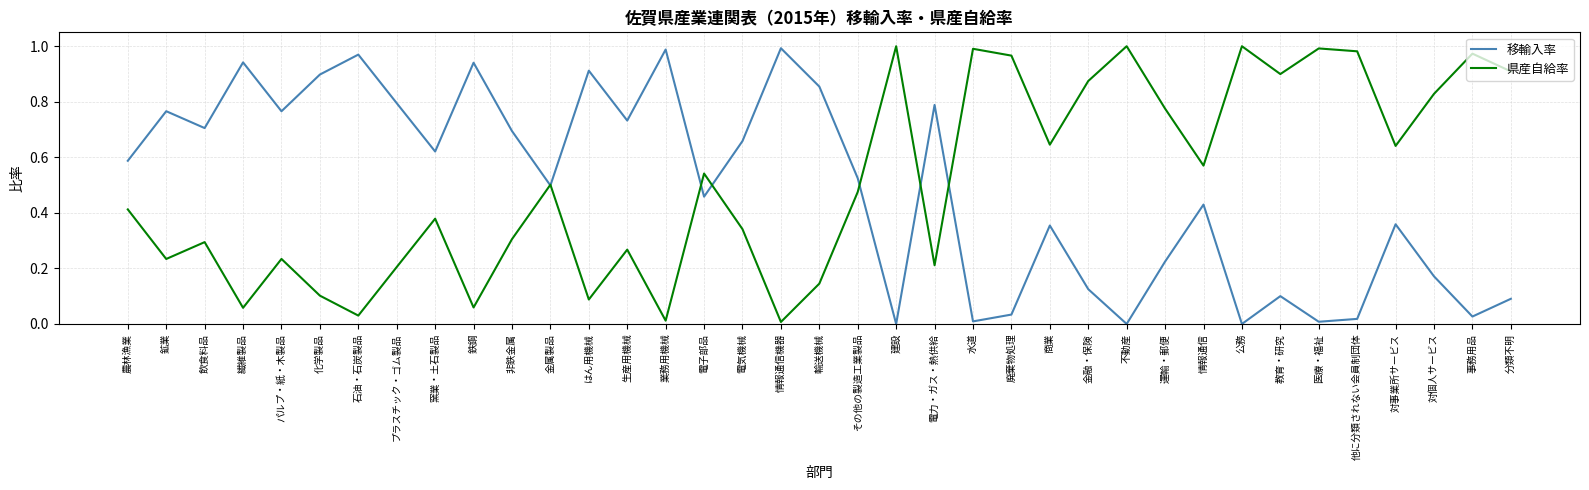

Is it true that 移輸入率 equals 0.9 at 金属製品?

False